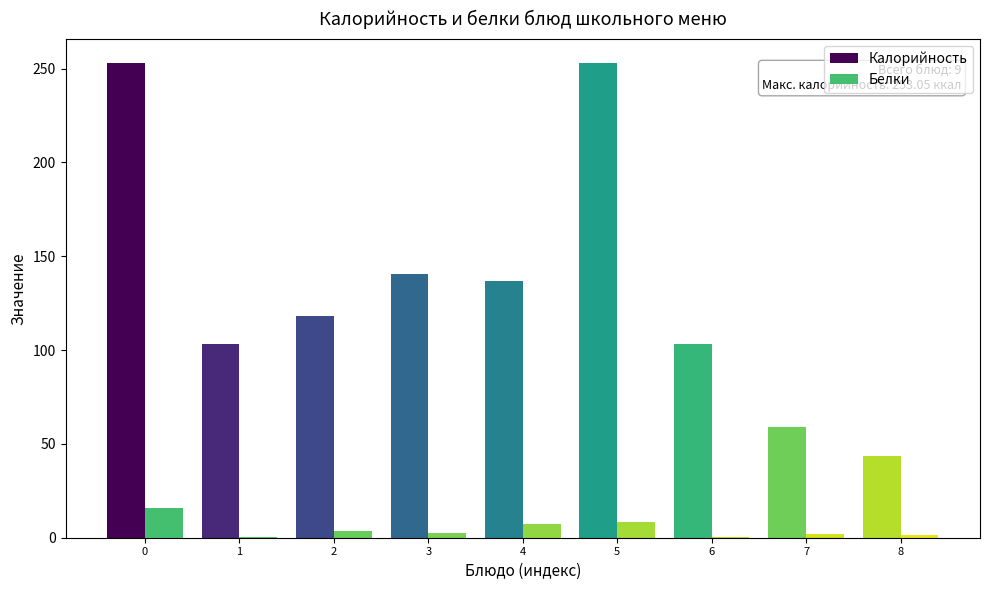

What is the maximum value shown in the chart?

253.1